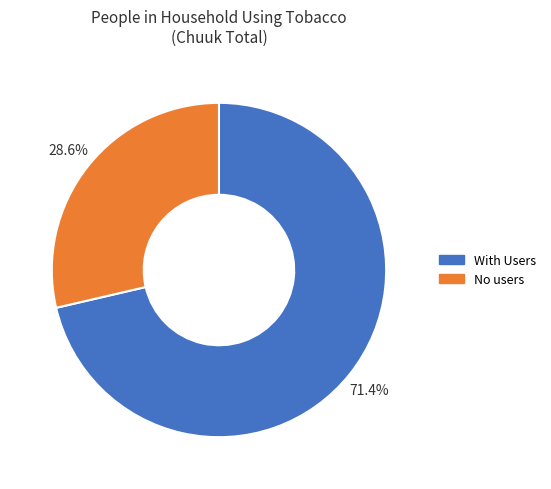

The With Users slice represents 82% of the pie. True or false?

False